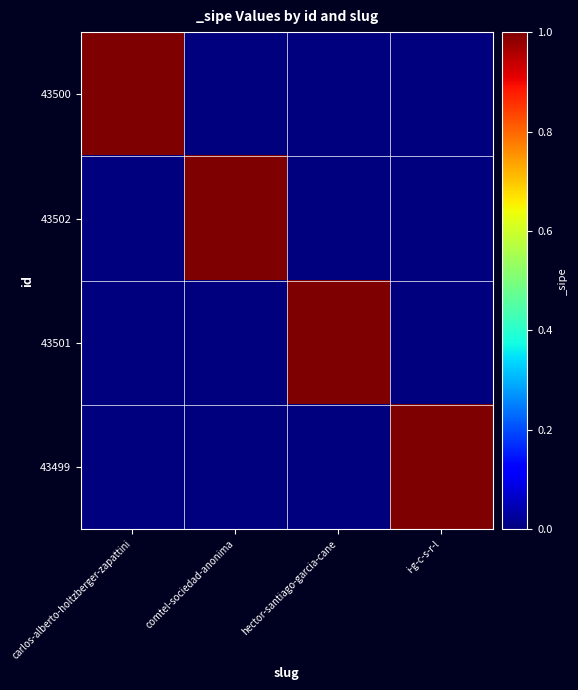

Reading left to right, list all the values displayed in this chart.

43500: carlos-alberto-holtzberger-zapattini=1	comtel-sociedad-anonima=0	hector-santiago-garcia-cane=0	i-g-c-s-r-l=0
43502: carlos-alberto-holtzberger-zapattini=0	comtel-sociedad-anonima=1	hector-santiago-garcia-cane=0	i-g-c-s-r-l=0
43501: carlos-alberto-holtzberger-zapattini=0	comtel-sociedad-anonima=0	hector-santiago-garcia-cane=1	i-g-c-s-r-l=0
43499: carlos-alberto-holtzberger-zapattini=0	comtel-sociedad-anonima=0	hector-santiago-garcia-cane=0	i-g-c-s-r-l=1